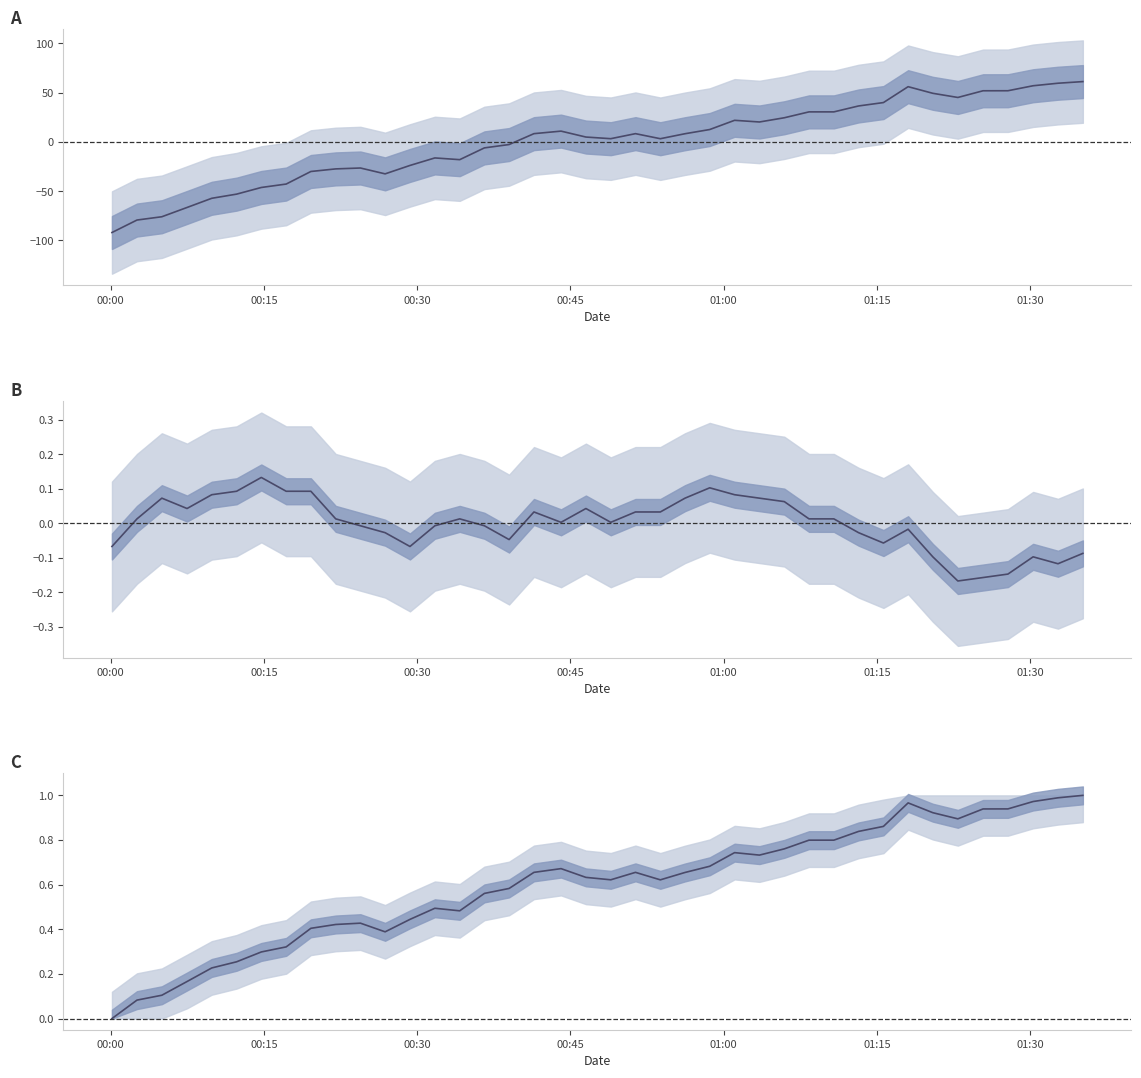

Which series has the largest range (max minus min)?

pressure